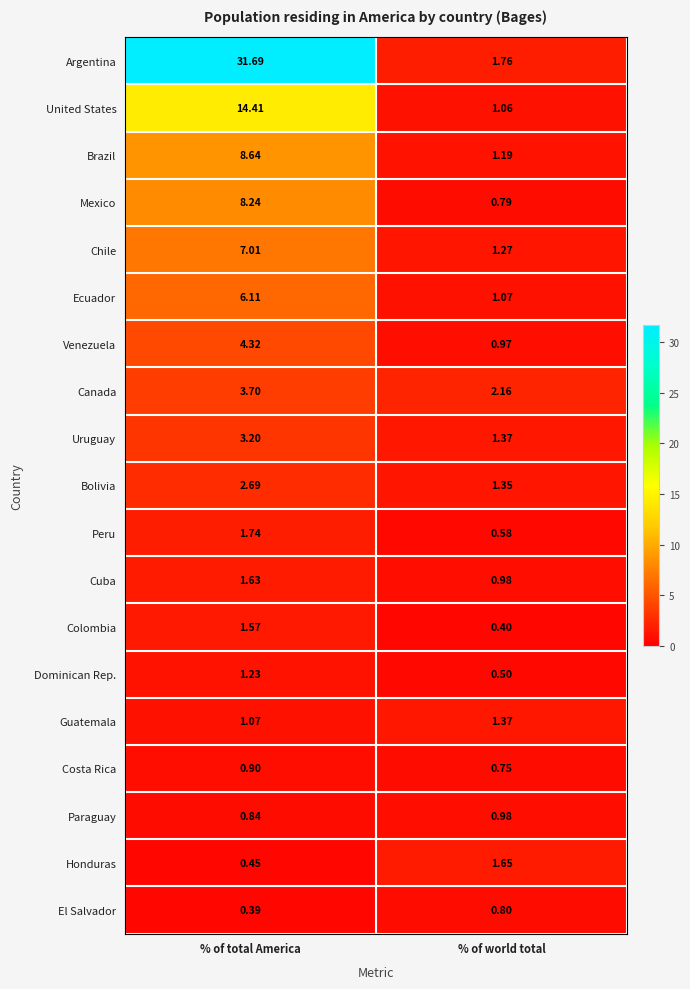

Is the value of Honduras at % of world total greater than the value of Argentina at % of world total?

No